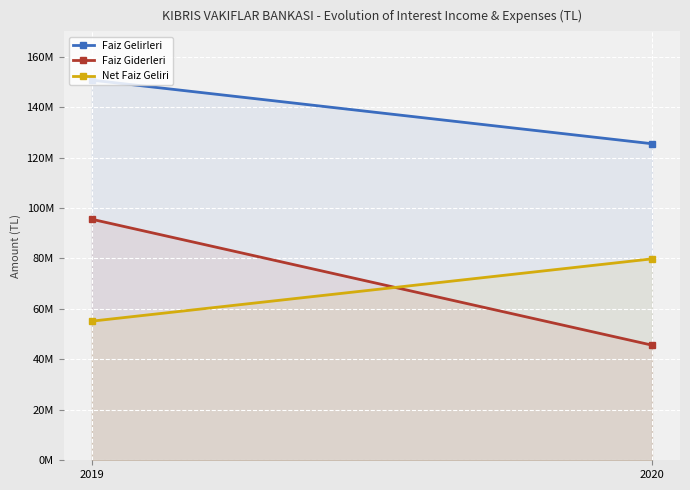

At which label is Faiz Gelirleri closest to 138078910?

2020